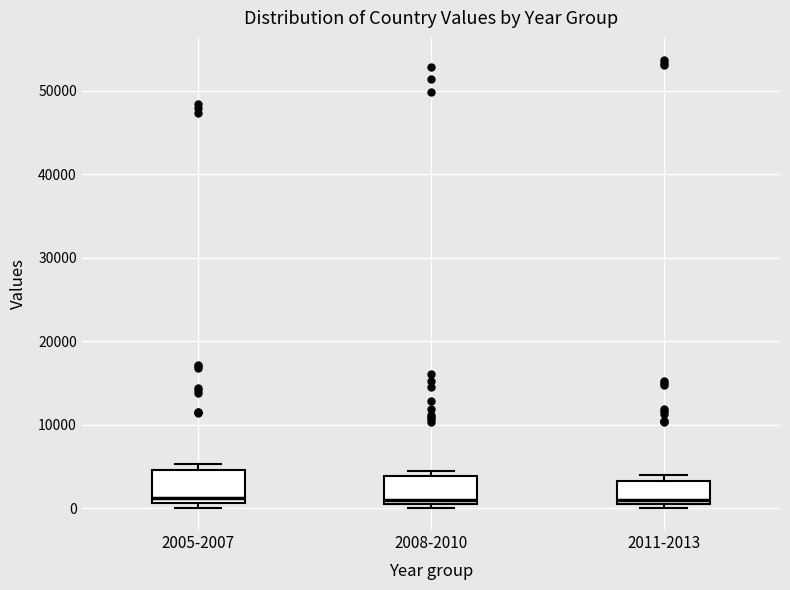

Reading left to right, read every box against the y-axis: the position of its median line, the range the box covers, and the ends of its whiskers. The values are not printed on the chart, so give them approximately, as read against the axis.

2005-2007: median 1000 (just above the box's lower edge), box 1000 to 5000, whiskers 0 to 5000 (just above the box's upper edge)
2008-2010: median 1000, box 0 to 4000, whiskers 0 (just below the box's lower edge) to 4000 (just above the box's upper edge)
2011-2013: median 1000, box 0 to 3000, whiskers 0 (just below the box's lower edge) to 4000